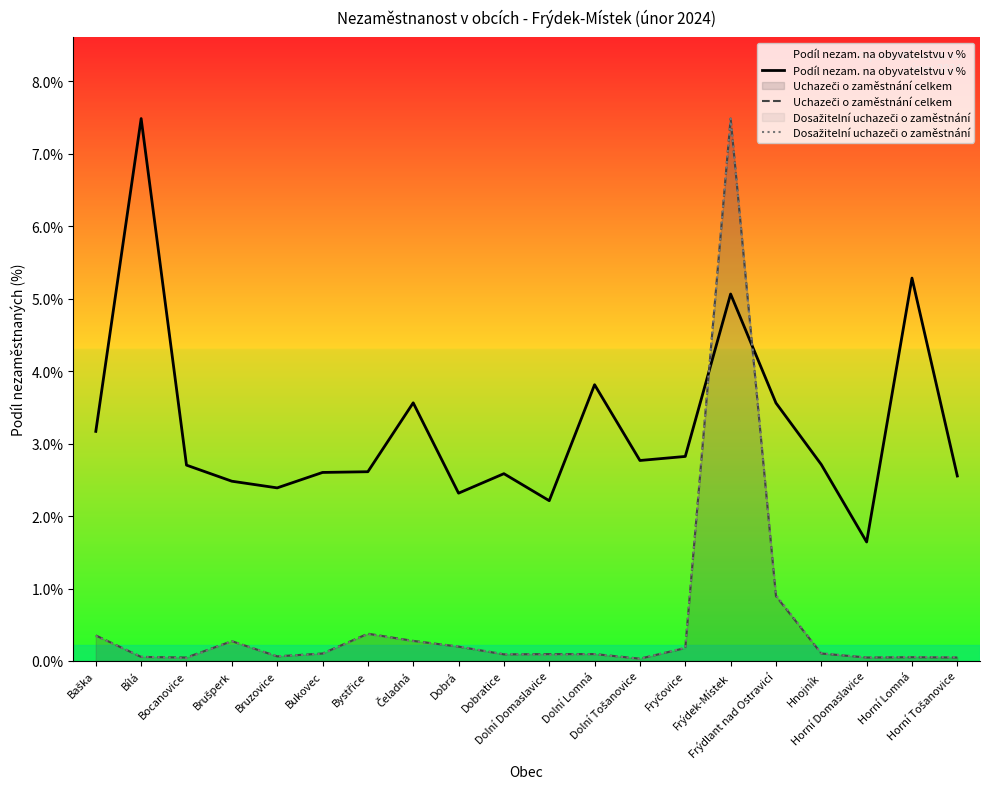

In Dosažitelní uchazeči o zaměstnání, how many points are lower than both neighbors (excluding endpoints)?

5